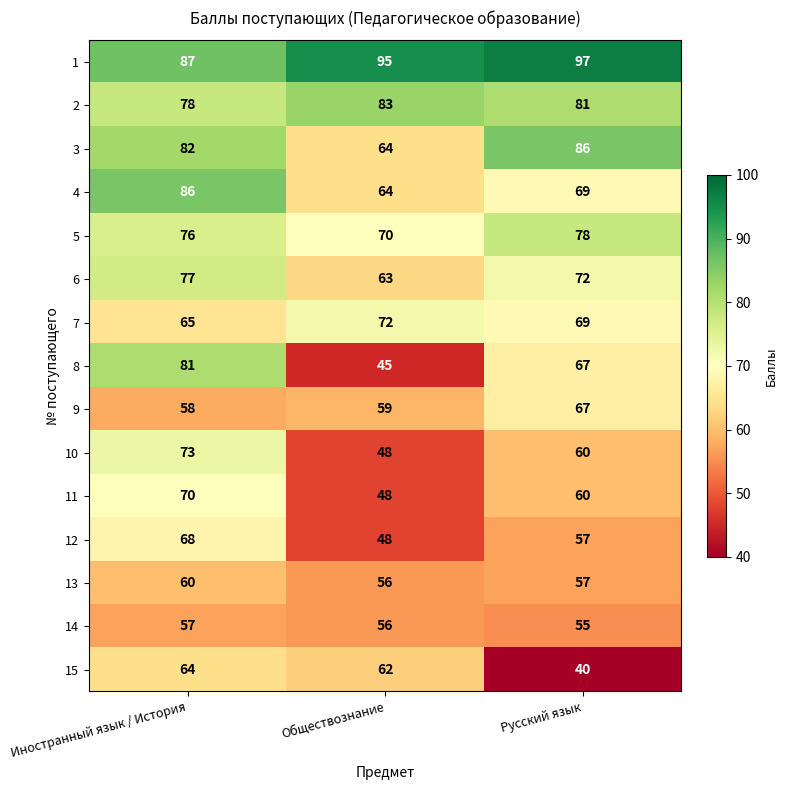

At how many categories does at least one series exceed 81?

3